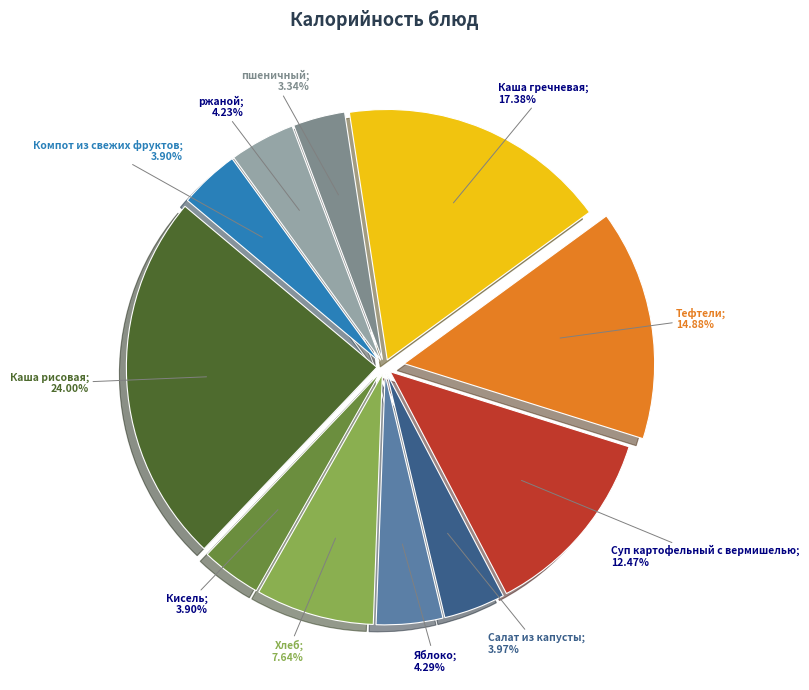

Is there any slice that represents more than half of the pie?

No